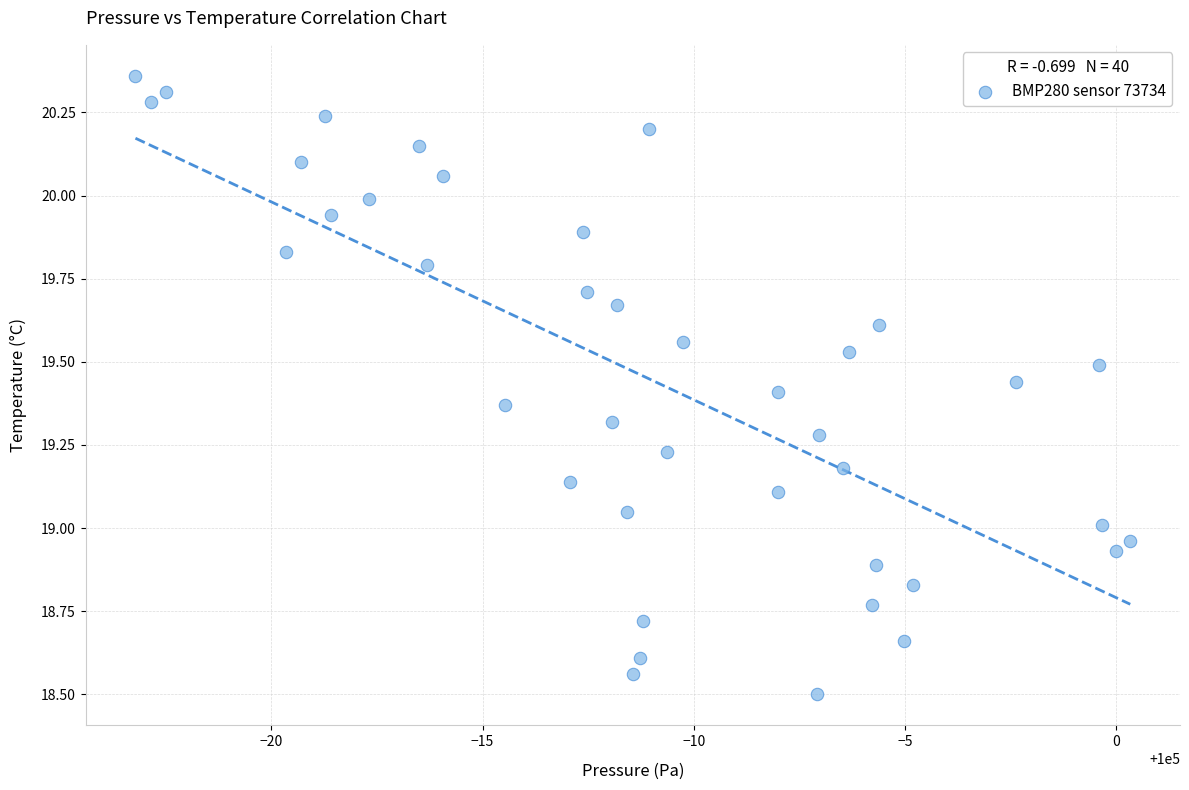

What is the range of X values (max minus min)?

23.6